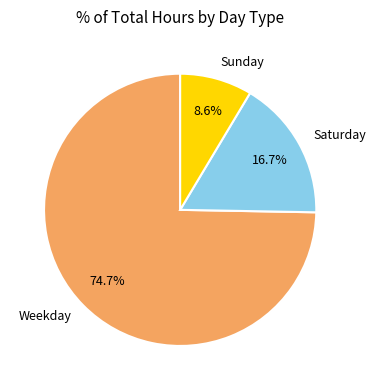

Which category has the biggest portion of the pie?

Weekday